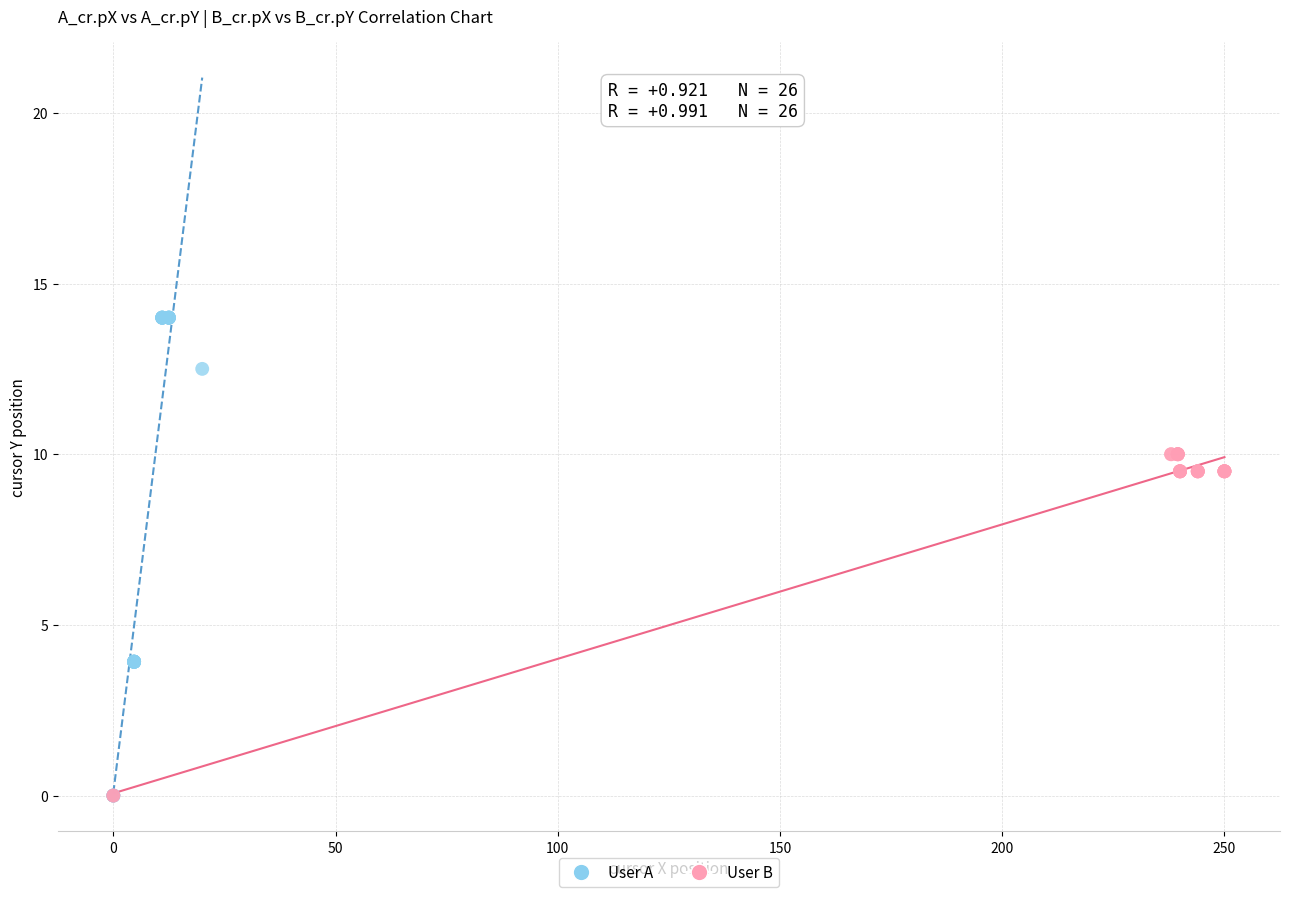

Which series has the largest Y range (max minus min)?

User A